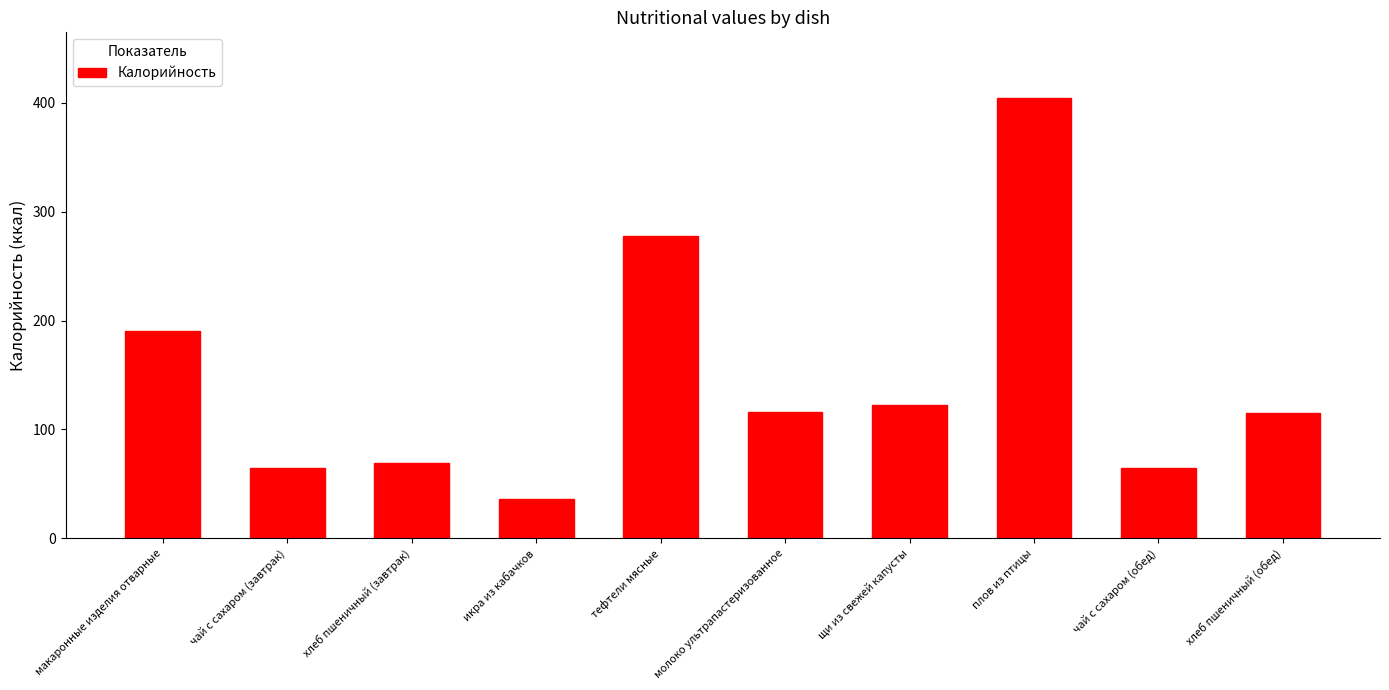

Is it true that the value at хлеб пшеничный (завтрак) is 111.4?

False